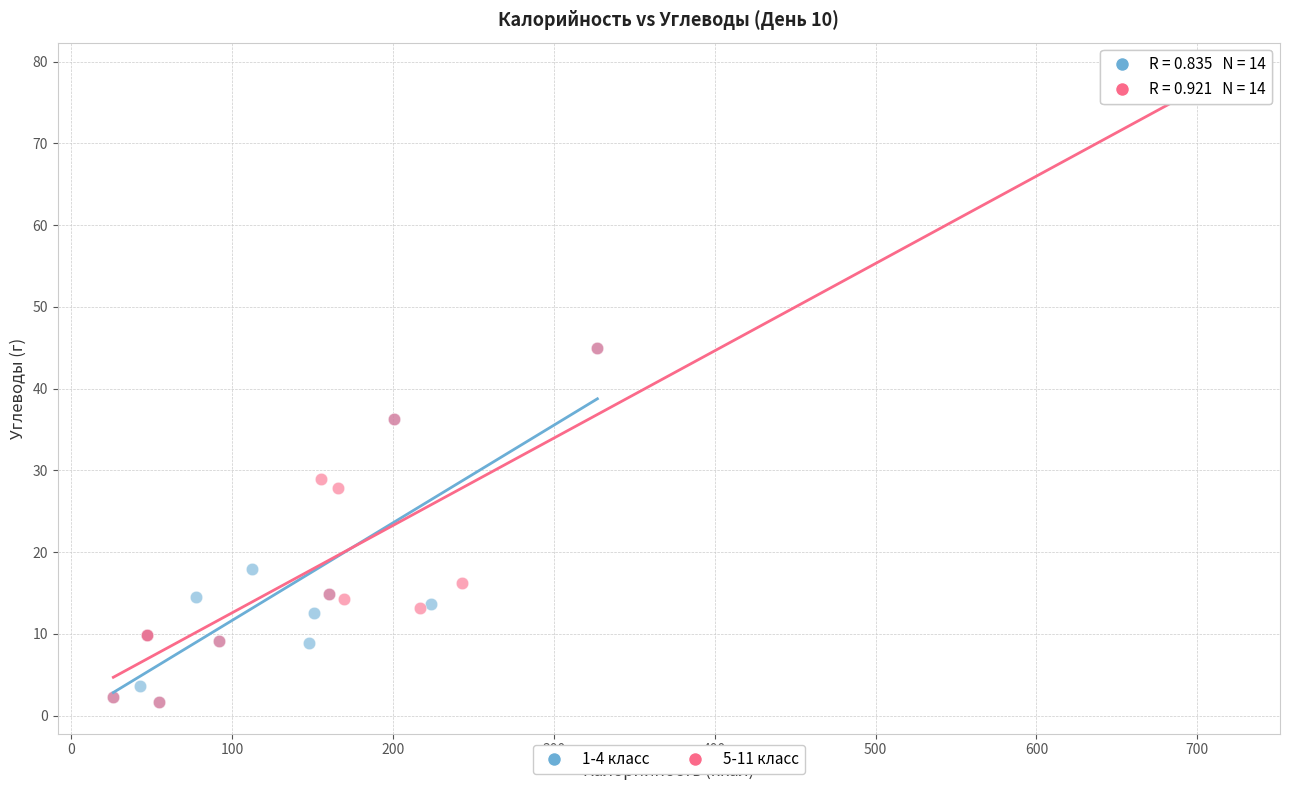

Which series has the largest Y range (max minus min)?

5-11 класс